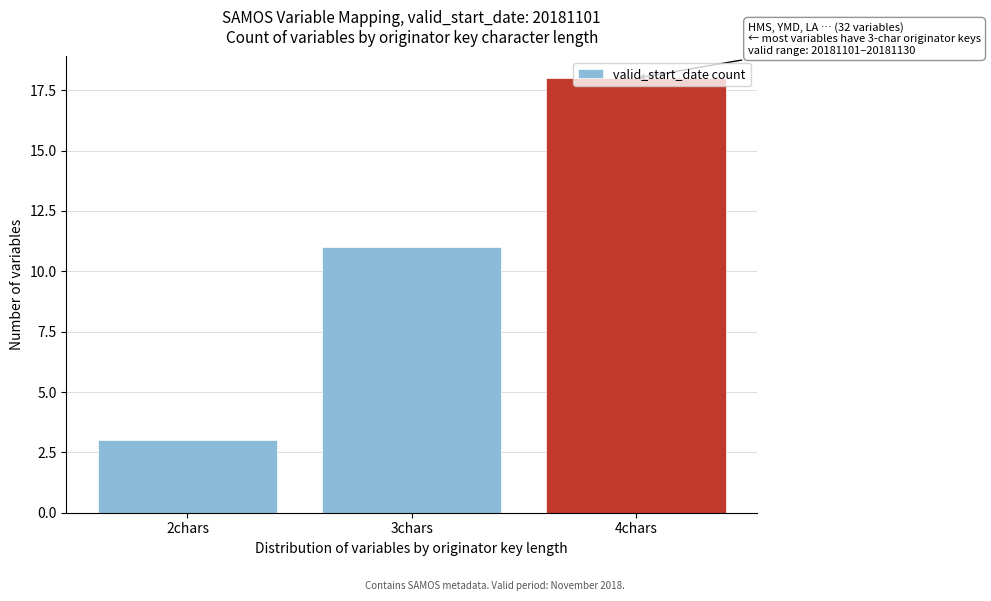

What is the average value?

11